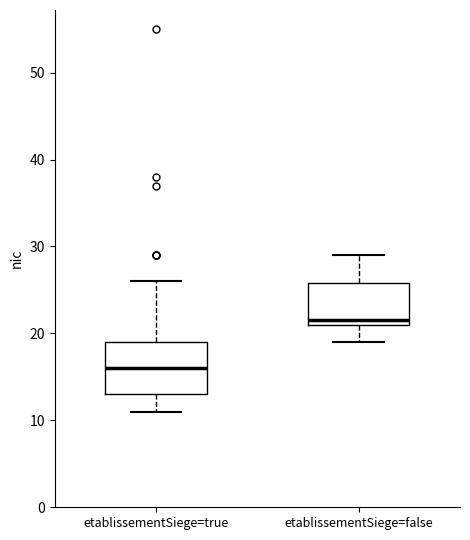

Reading left to right, read every box against the y-axis: the position of its median line, the range the box covers, and the ends of its whiskers. The values are not printed on the chart, so give them approximately, as read against the axis.

etablissementSiege=true: median 16, box 13 to 19, whiskers 11 to 26
etablissementSiege=false: median 22, box 21 to 26, whiskers 19 to 29